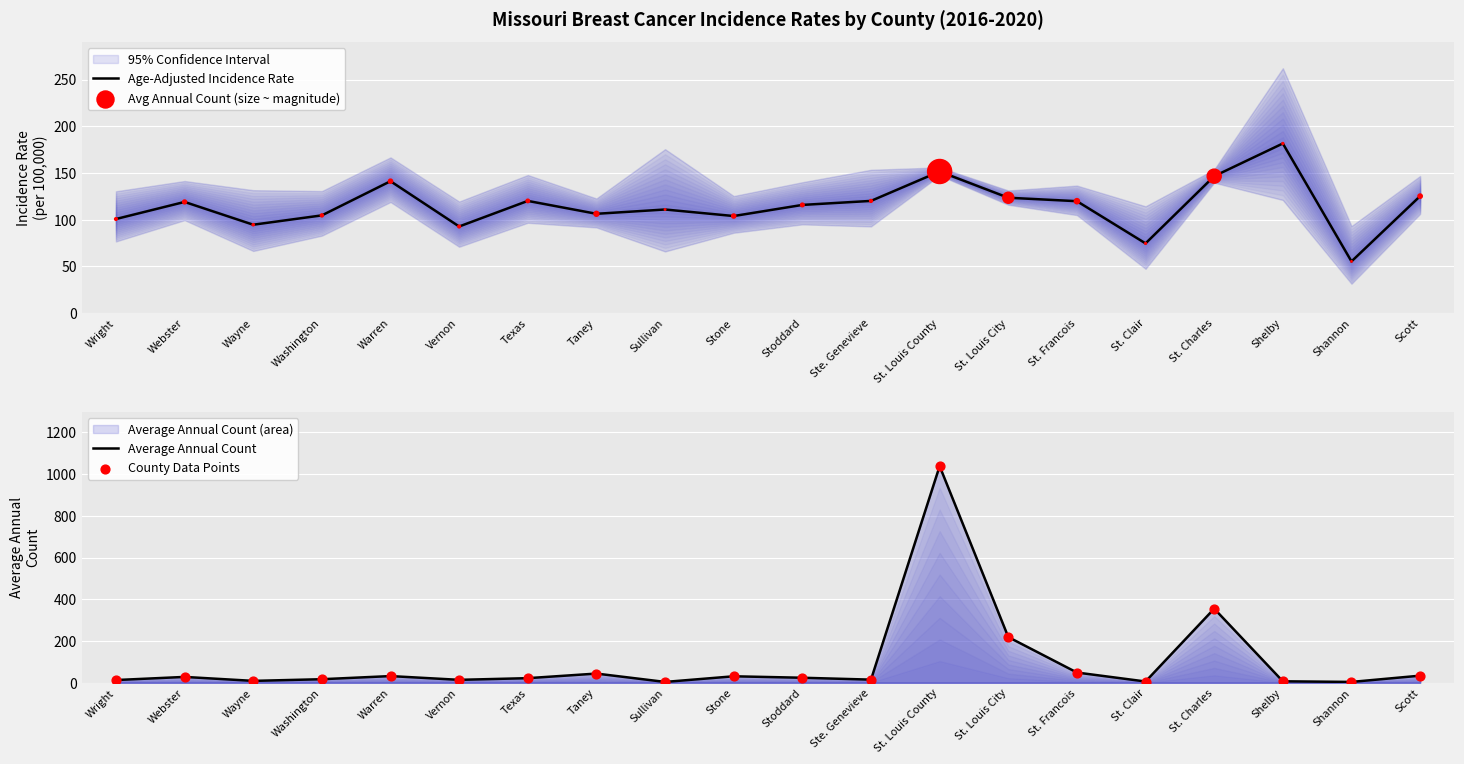

Is the value of County Data Points at Taney greater than the value of Avg Annual Count (size ~ magnitude) at Scott?

No